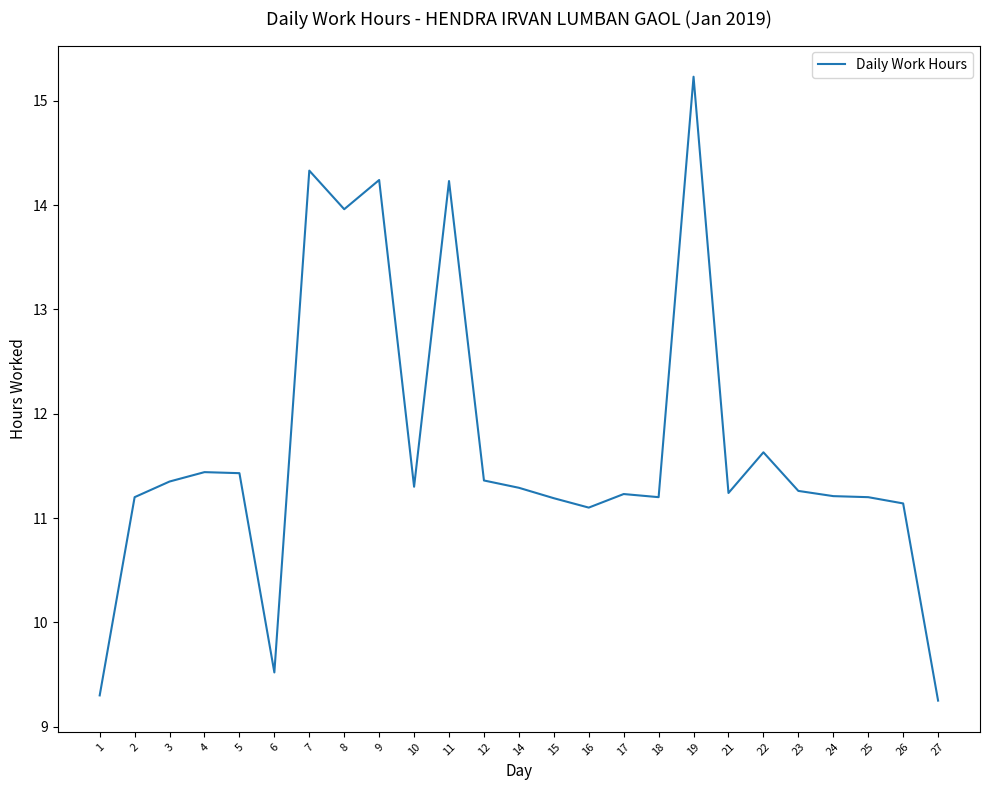

How many categories are shown in the chart?

25